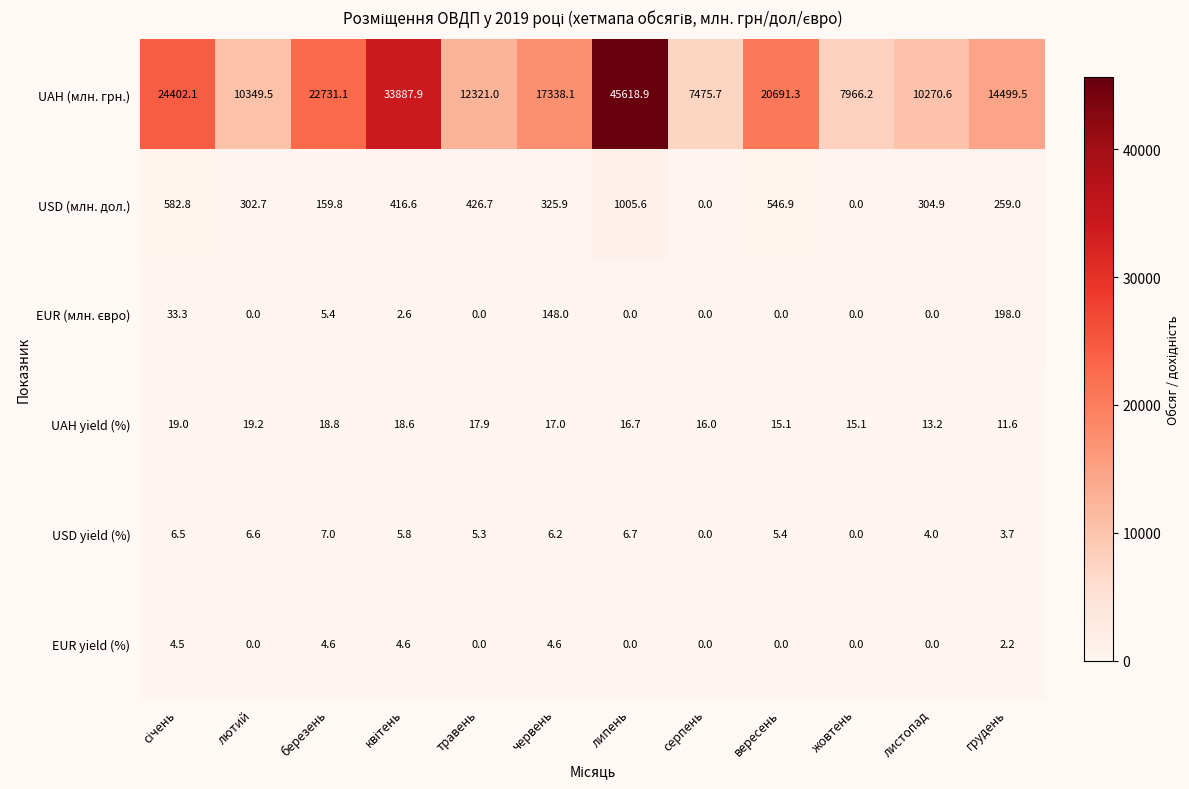

At which label does UAH yield (%) reach its peak?

лютий